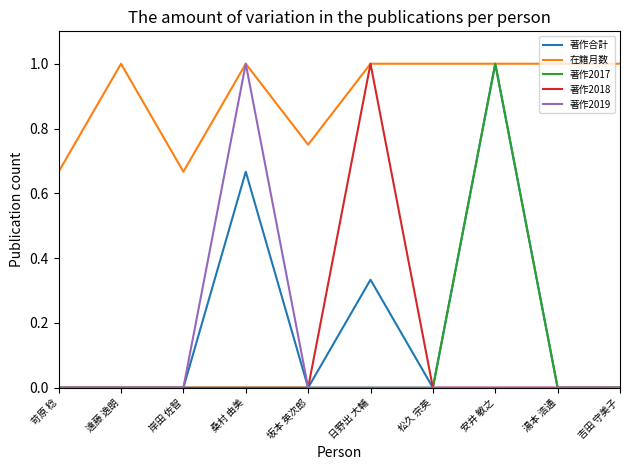

True or false: 著作2019 has a value of 0.6 at 日野出 大輔.

False